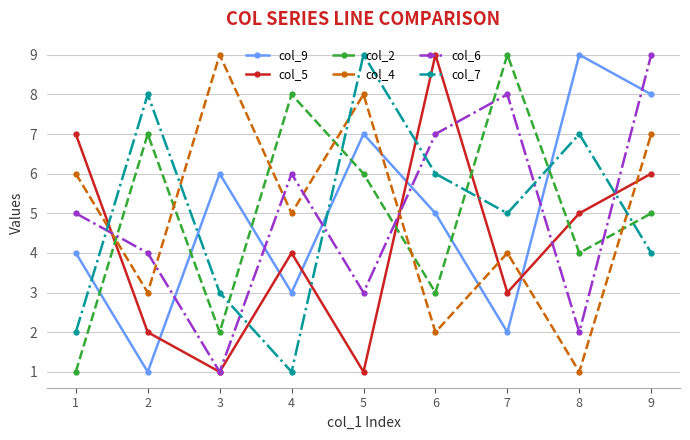

Where does the col_9 series first go above 5?

3